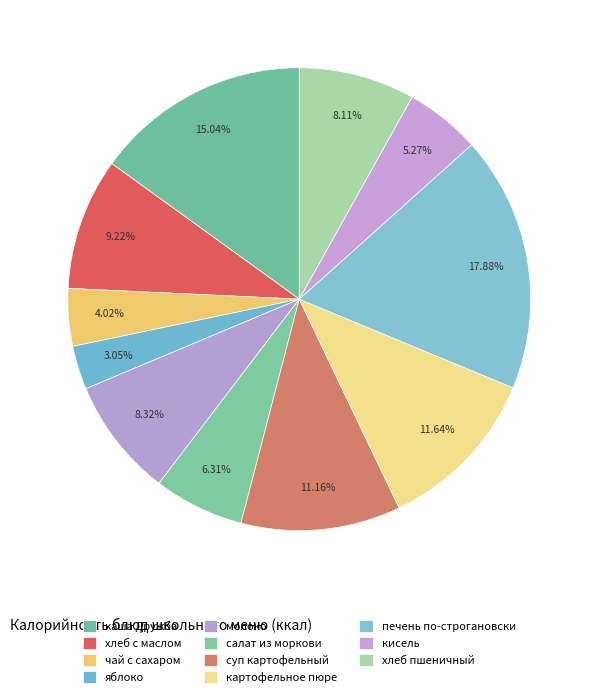

Approximately how many times larger is the value at яблоко compared to салат из моркови?

0.5